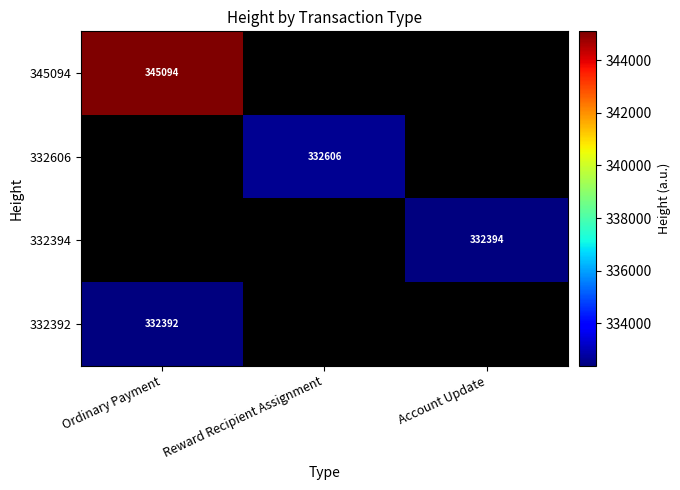

Is it true that 345094 equals 345094 at Ordinary Payment?

True